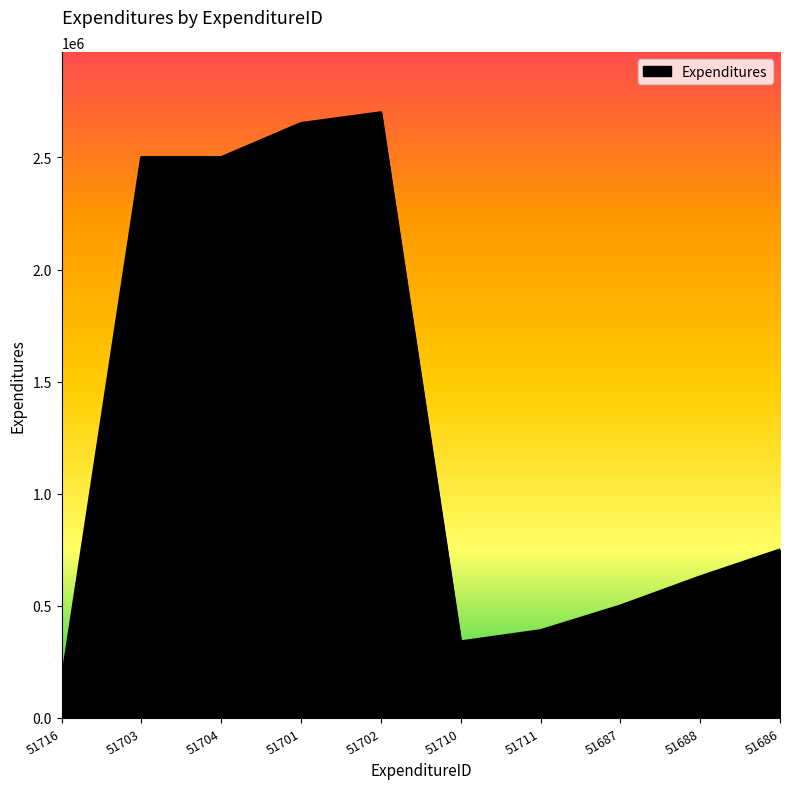

Reading right to left, list all the values displayed in this chart.

750000	630000	500000	390000	340000	2700000	2652000	2500000	2500000	160000